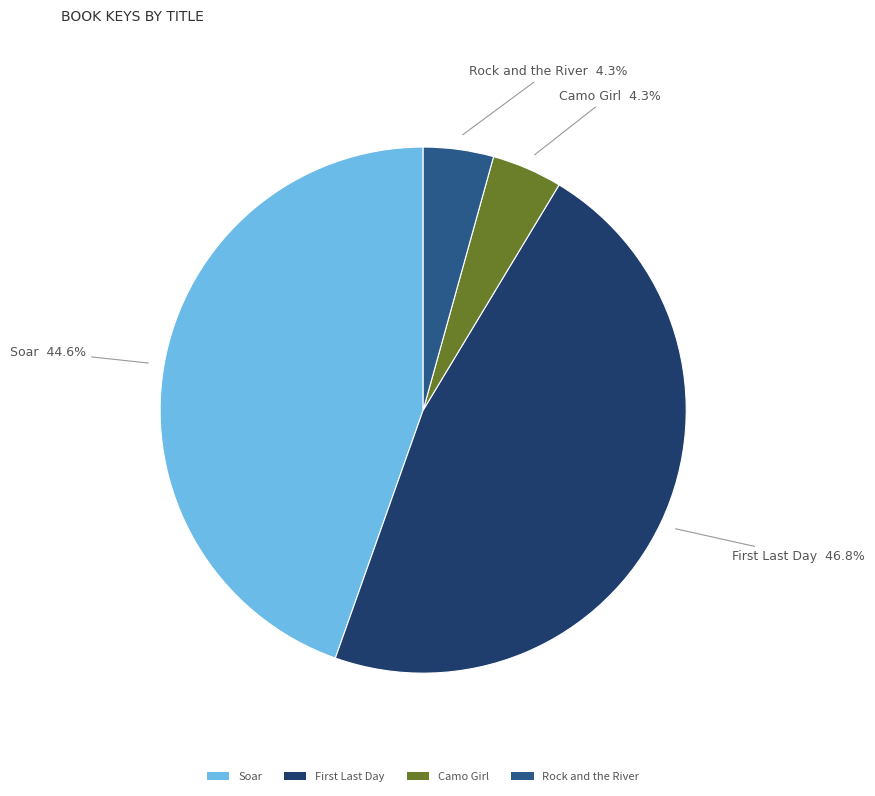

Is there a majority slice in this chart?

No